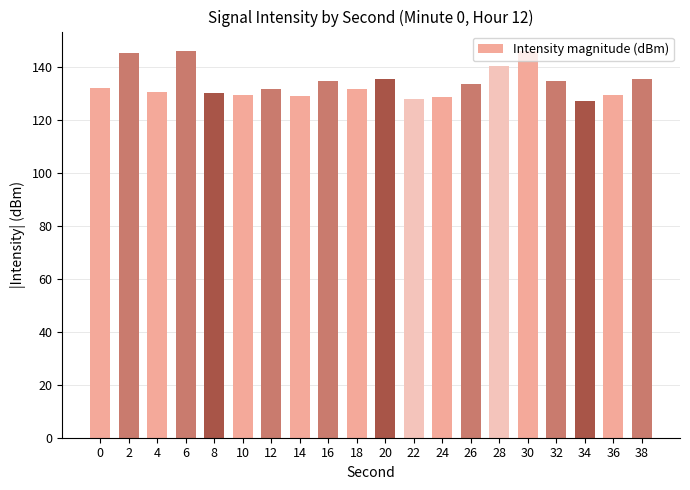

What is the difference between the second highest and minimum values?

18.6